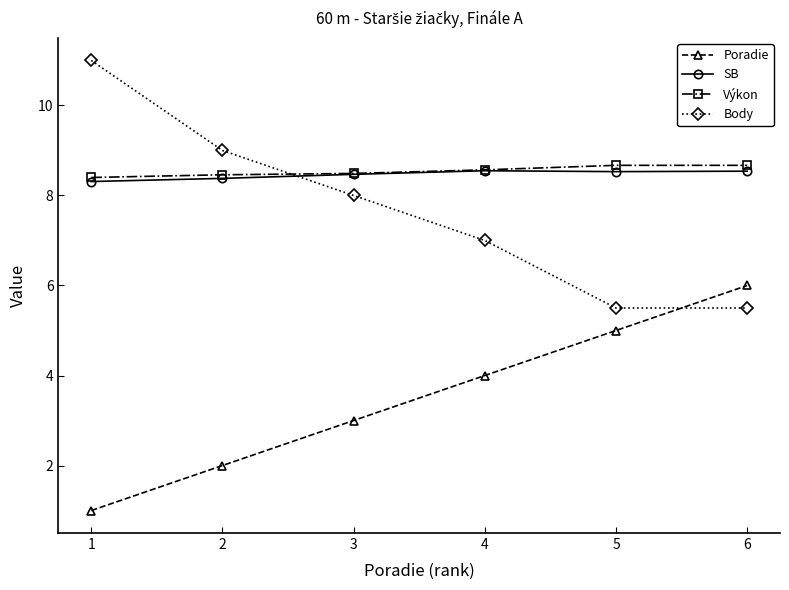

Which series has the widest spread of values?

Body